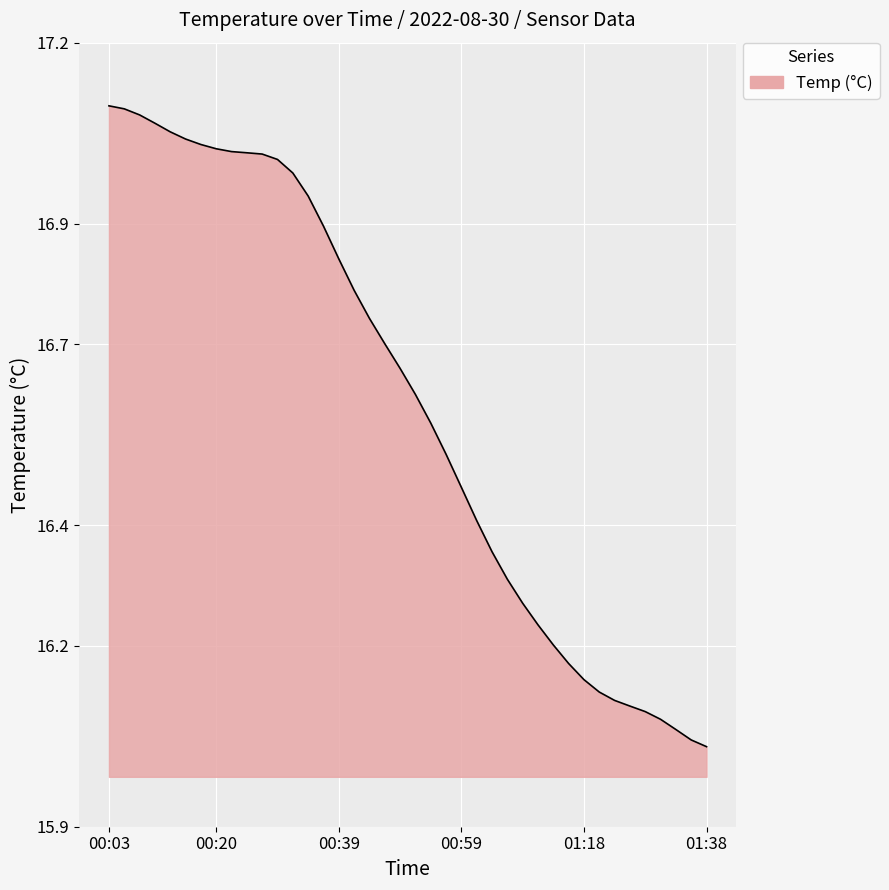

What is the difference between the maximum and minimum values?

1.1